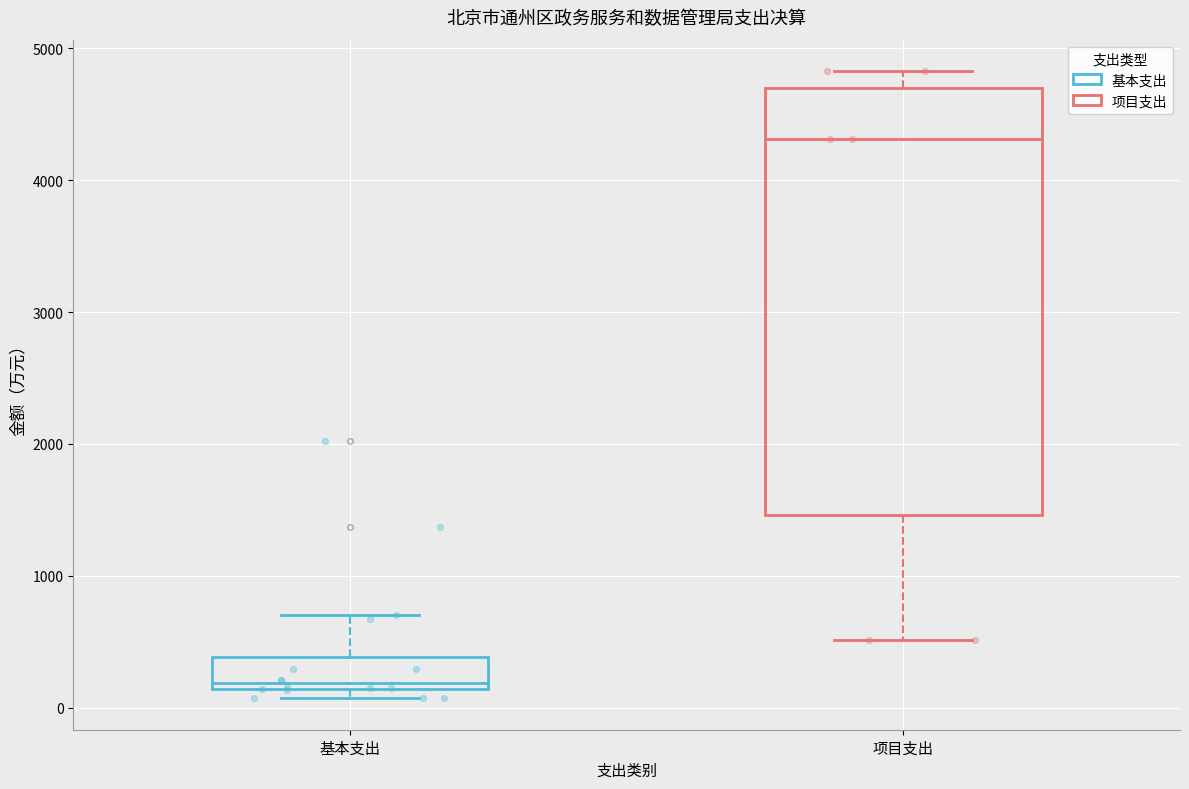

Which box has the highest median line?

项目支出